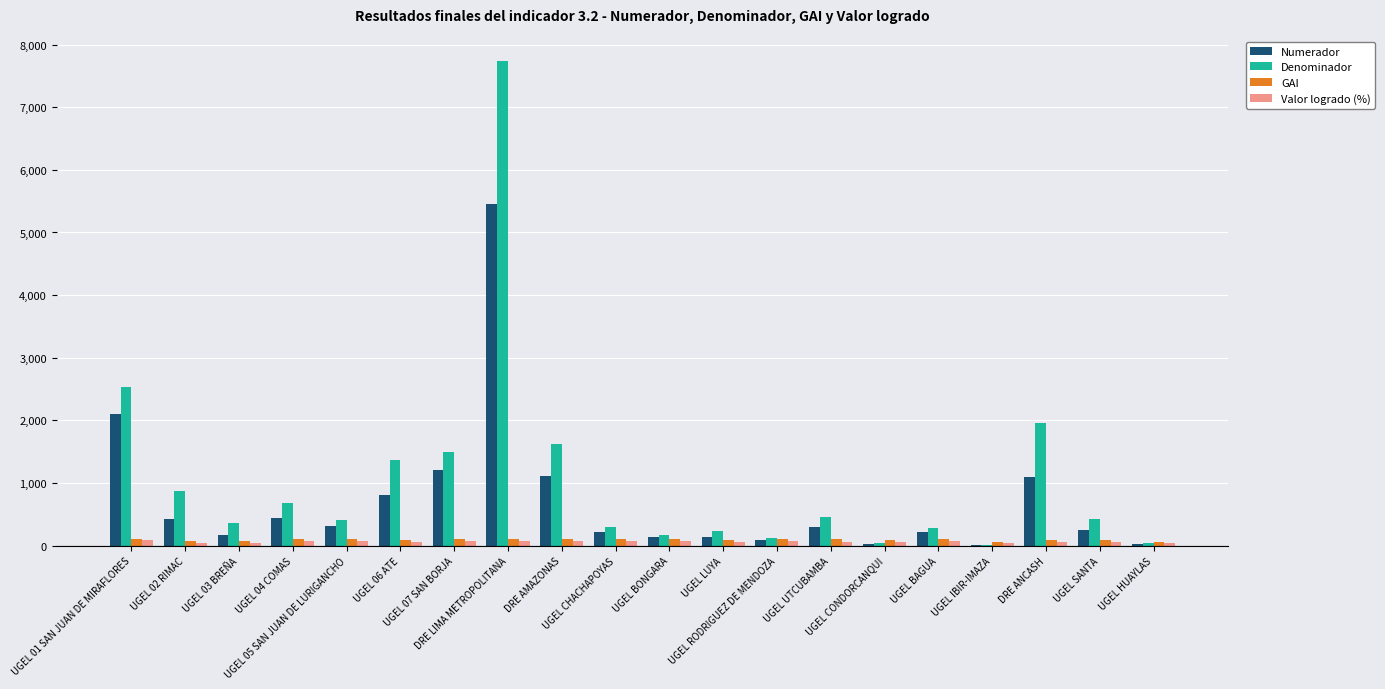

Is the value of GAI at UGEL BONGARA greater than the value of Denominador at UGEL 02 RIMAC?

No